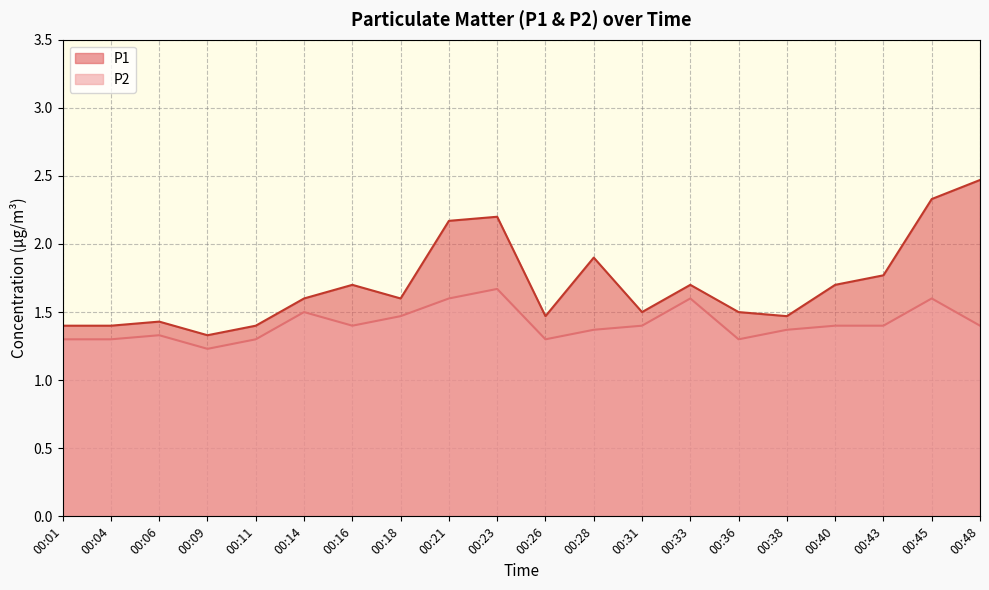

At how many categories does at least one series exceed 2?

4